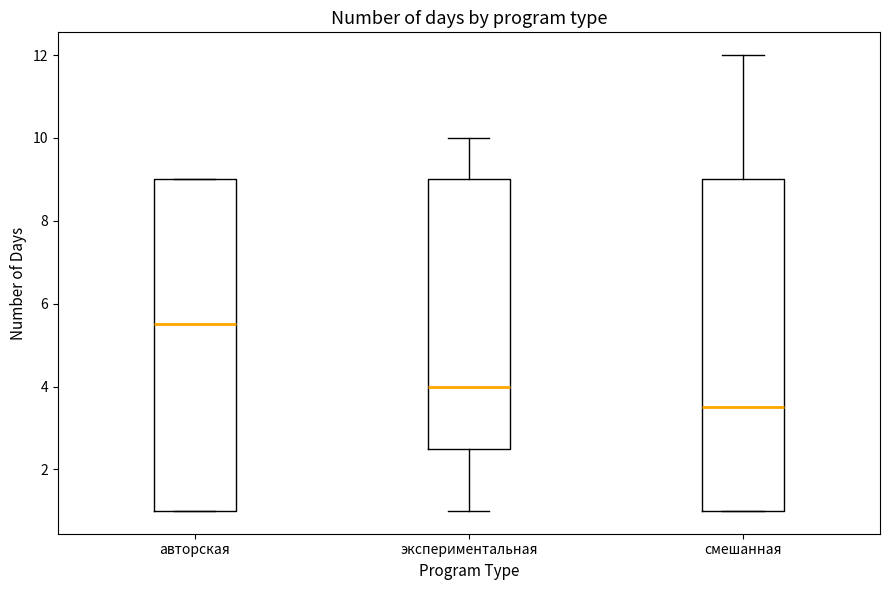

Which box has the lowest median line?

смешанная